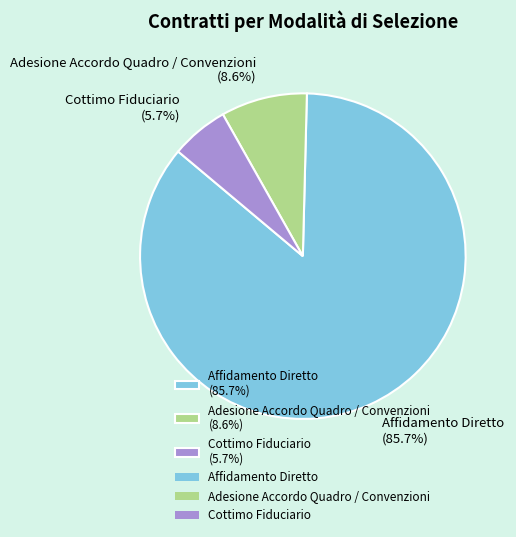

Which category accounts for the majority?

Affidamento Diretto (85.7%)